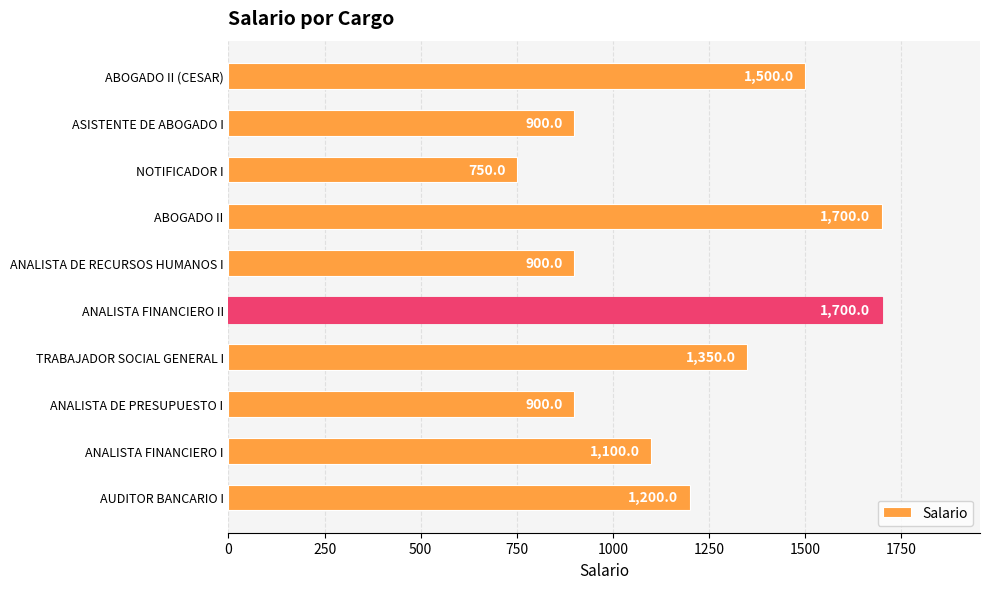

Which label corresponds to the smallest value in the chart?

NOTIFICADOR I